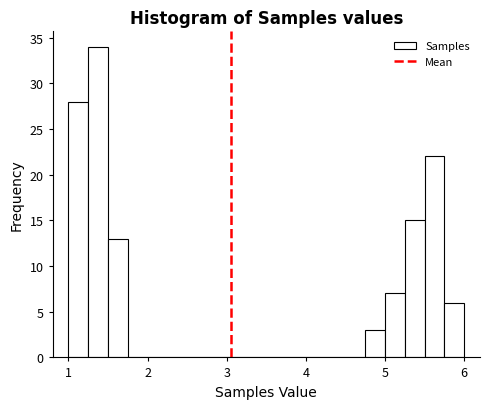

Around what value on the x-axis is the tallest bar? Give the approximate position of its centre, as read against the axis.

1.4